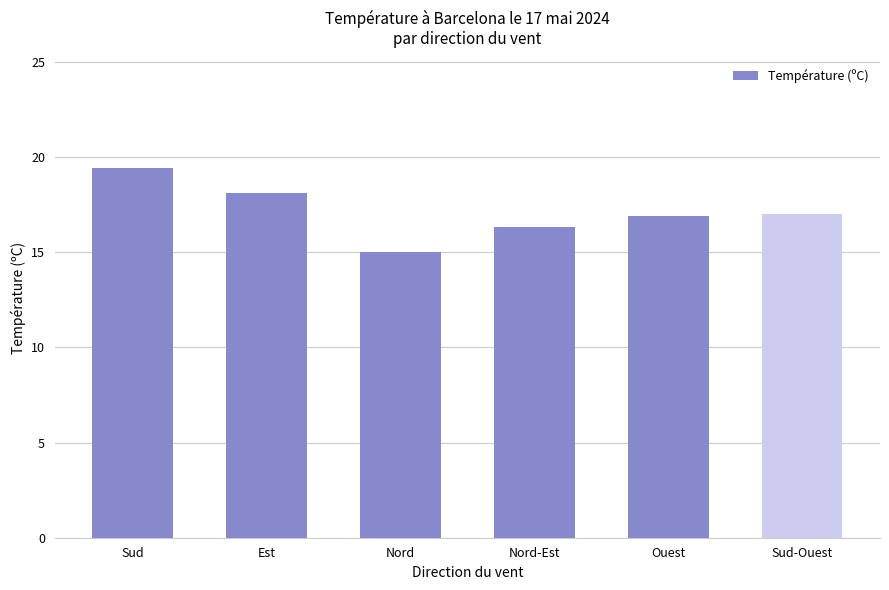

Which label corresponds to the largest value in the chart?

Sud